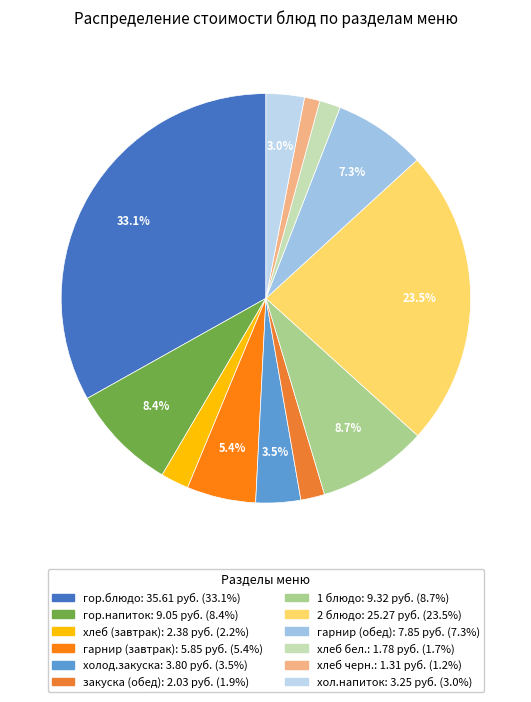

How many slices are in this pie chart?

12